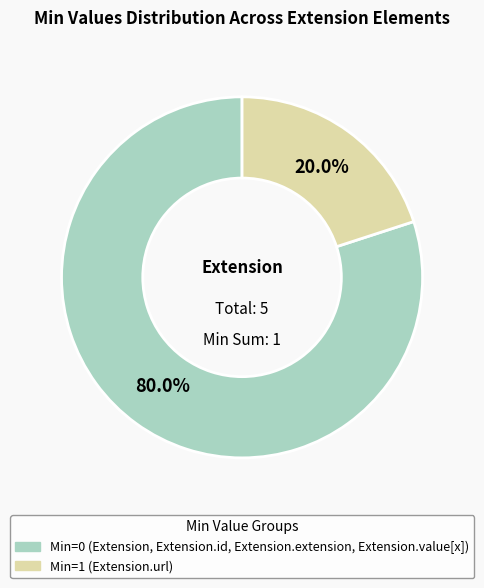

Is there any slice that represents more than half of the pie?

Yes